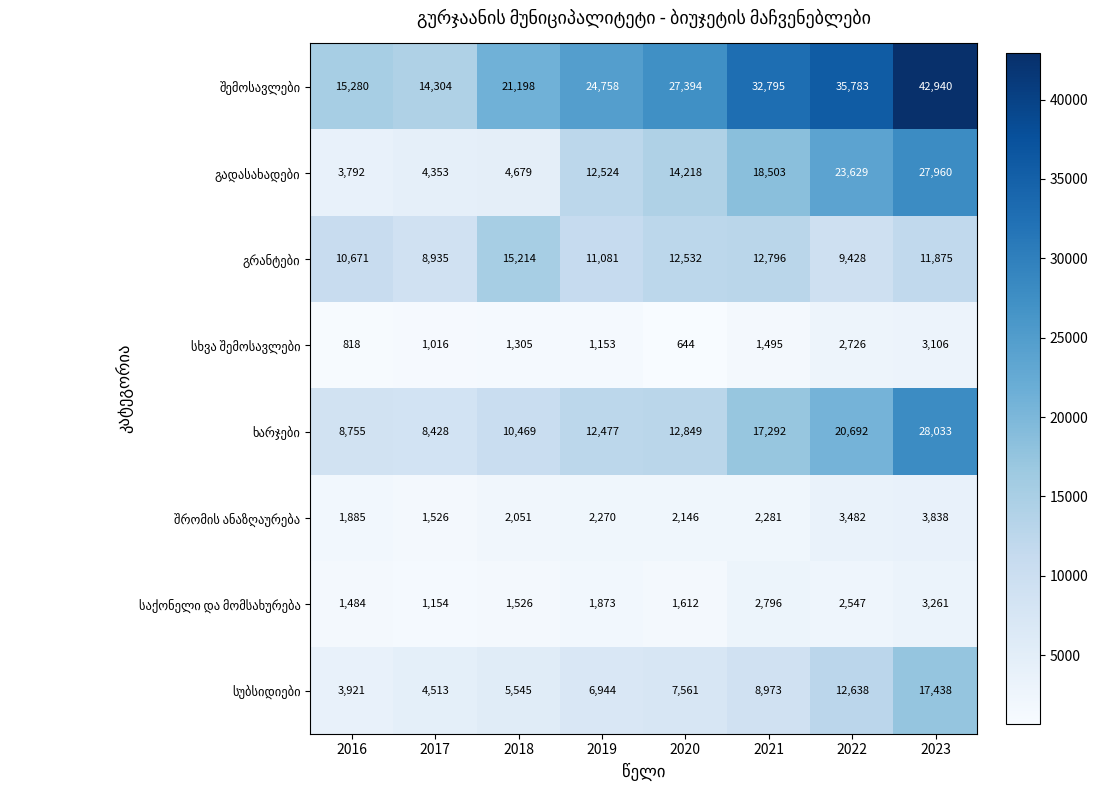

At how many categories does at least one series exceed 37125?

1